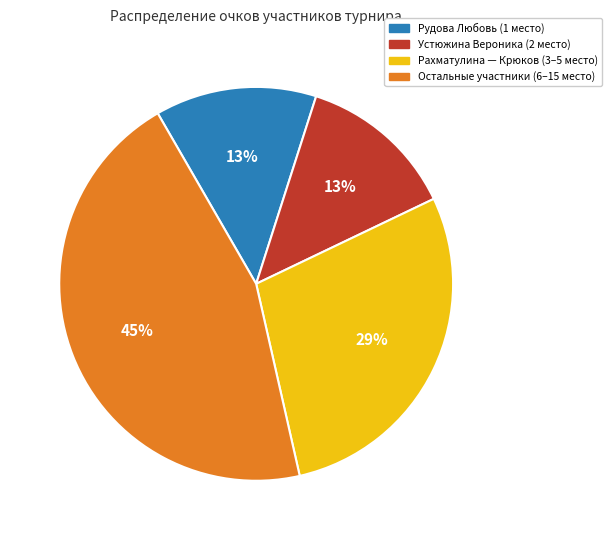

To the nearest percent, what is the difference between the largest and smallest slice percentages?

32%